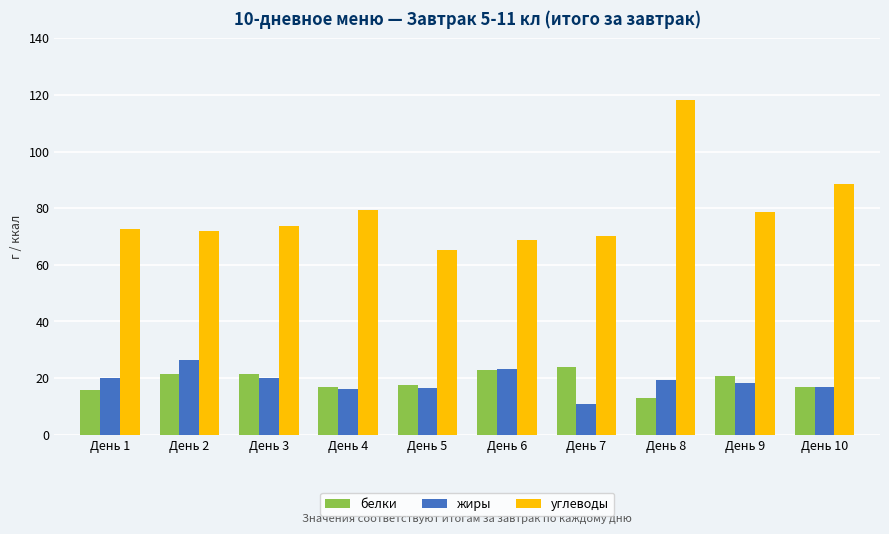

What is the value of the белки bar at the 6th from the left?

23.0